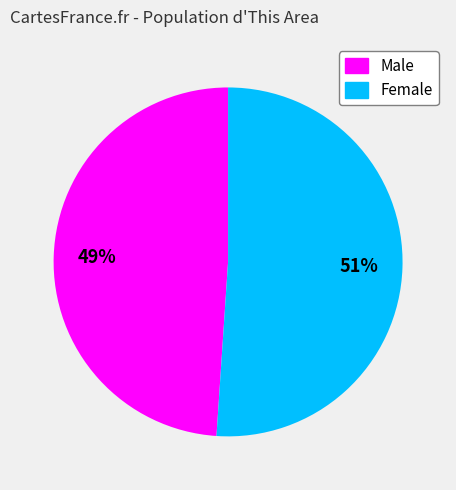

Which has a higher value, Male or Female?

Female